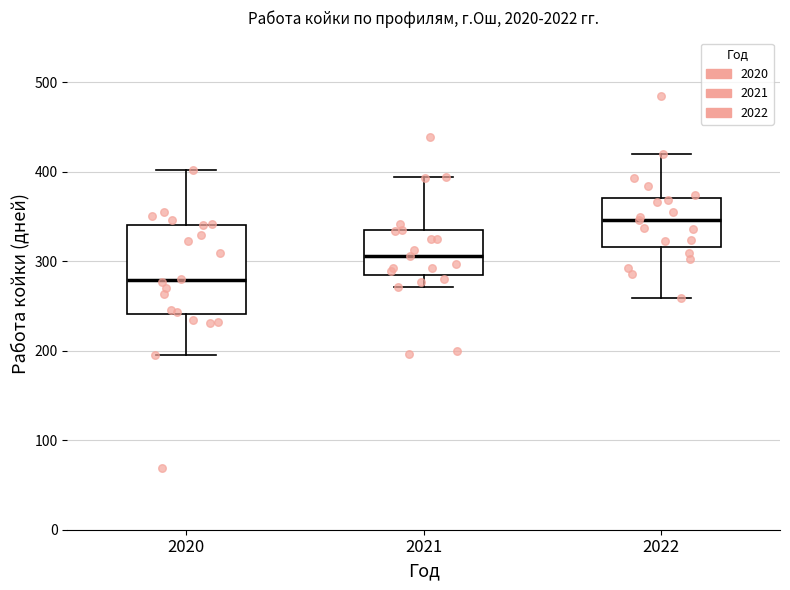

Where does the upper whisker of the box at x = 2021 end on the y-axis? The values are not printed on the chart, so give them approximately, as read against the axis.

390